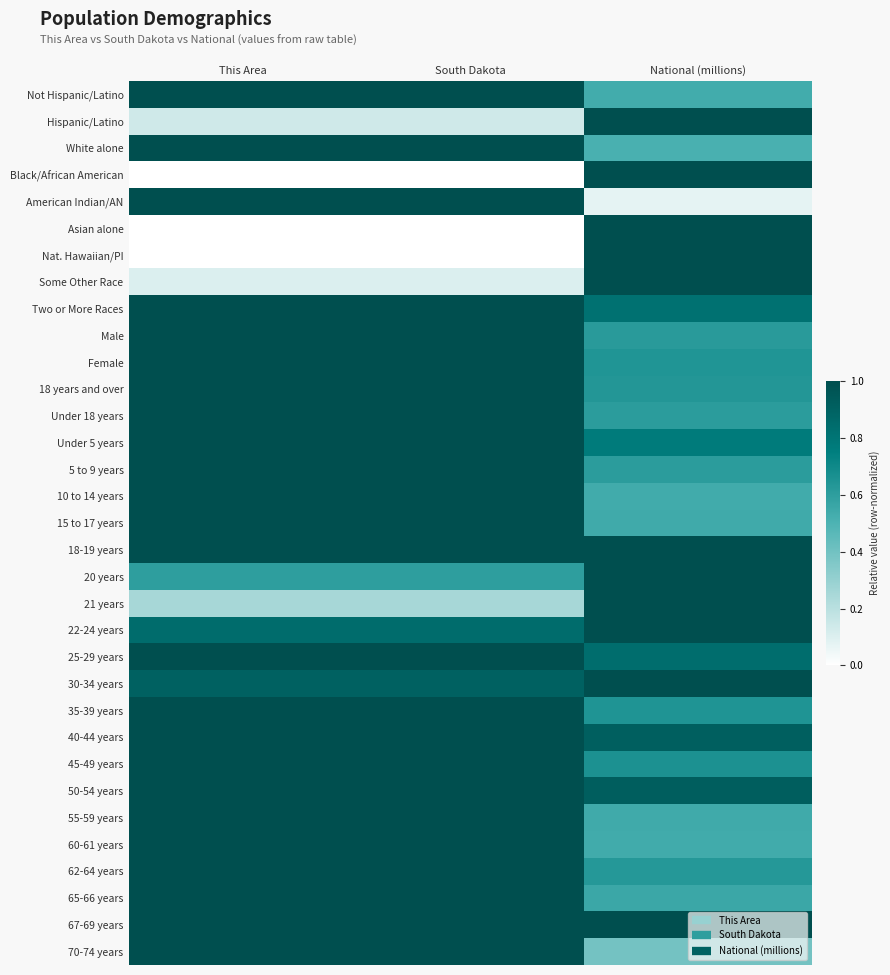

Which has a higher value, This Area or National (millions)?

This Area